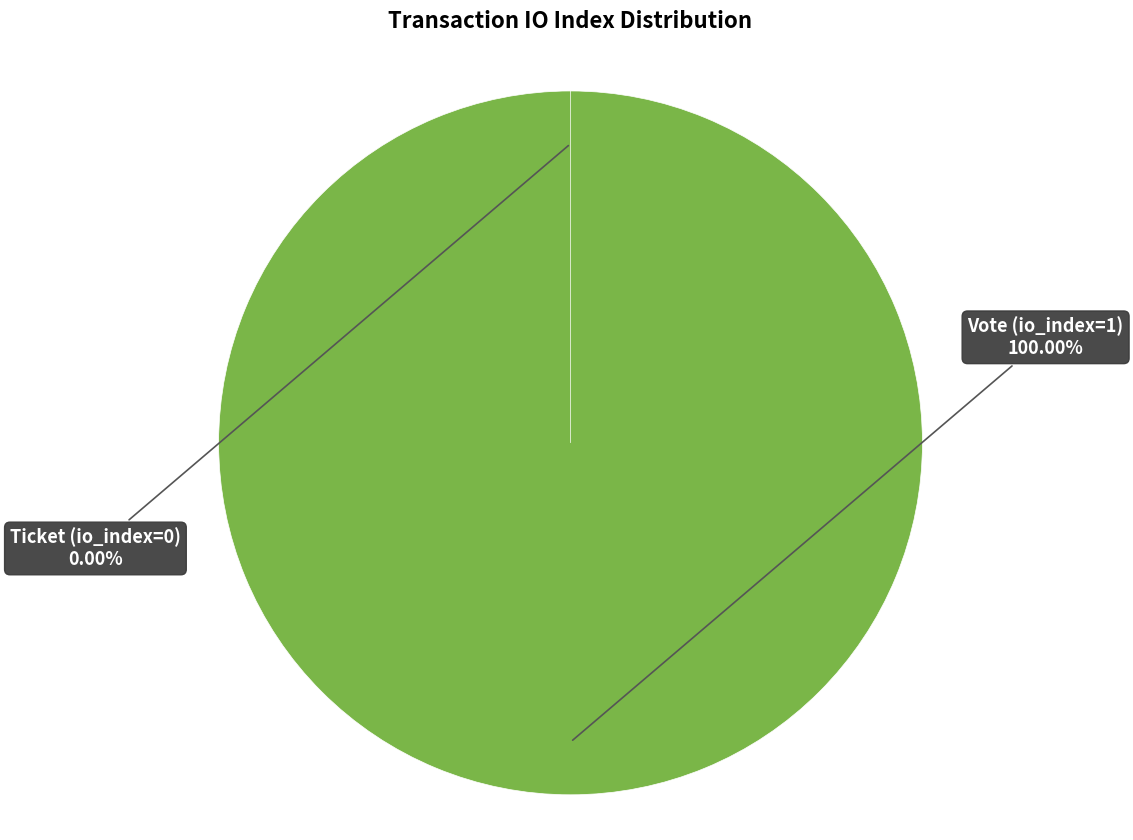

To the nearest percent, what percentage of the pie is Vote (io_index=1)?

100%